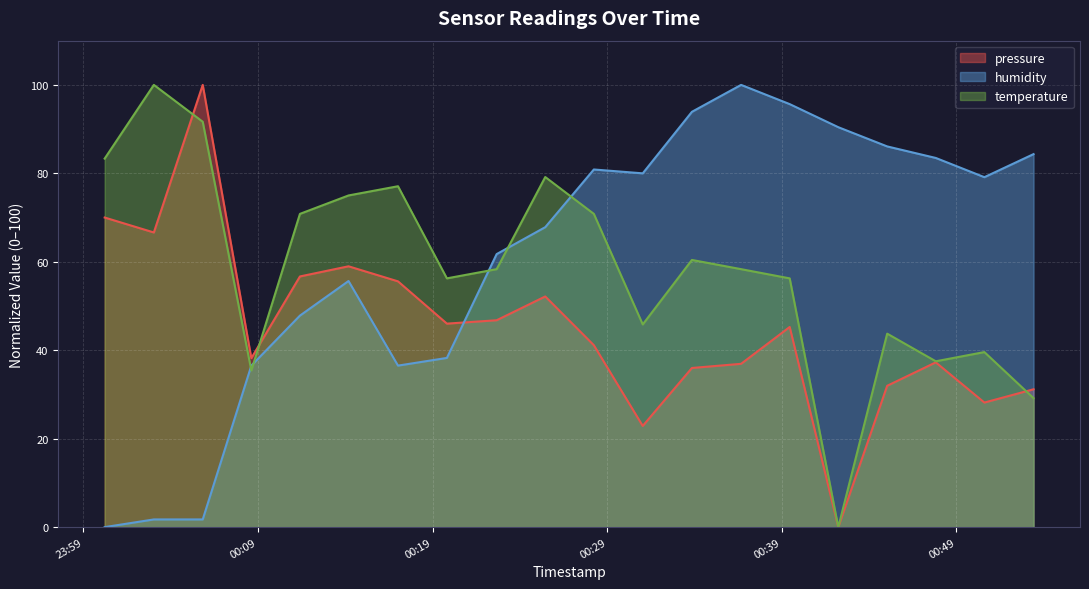

How many distinct data groups are displayed?

3